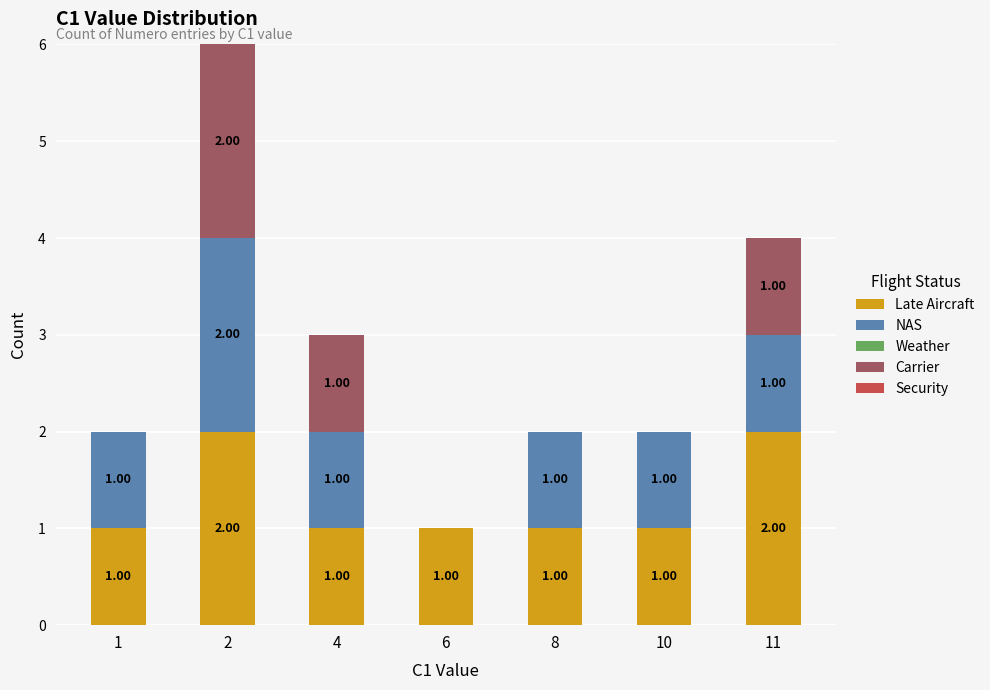

How many values in the Late Aircraft series exceed 1?

2